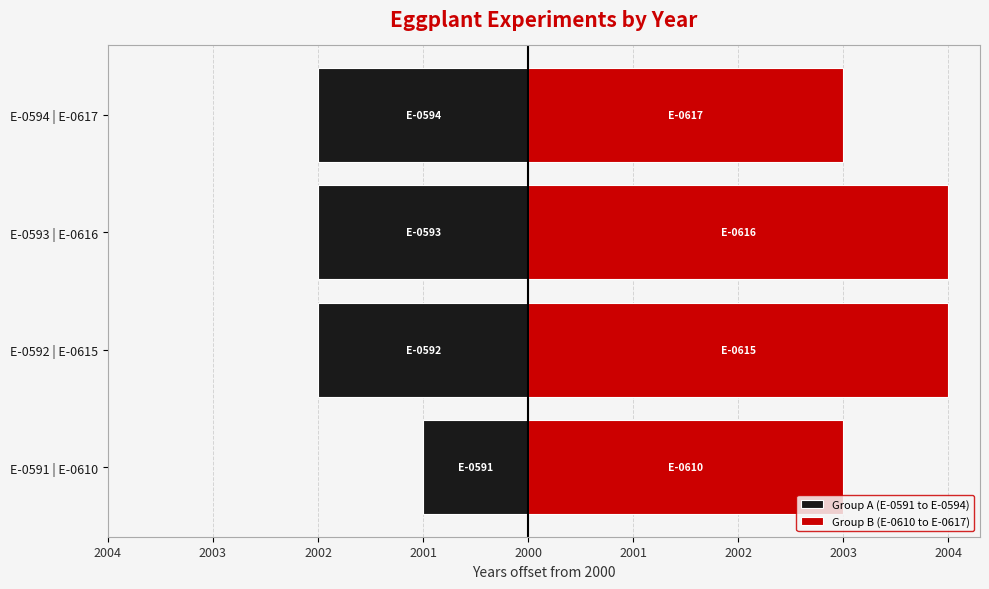

Which series has the largest range (max minus min)?

Group A (E-0591 to E-0594)